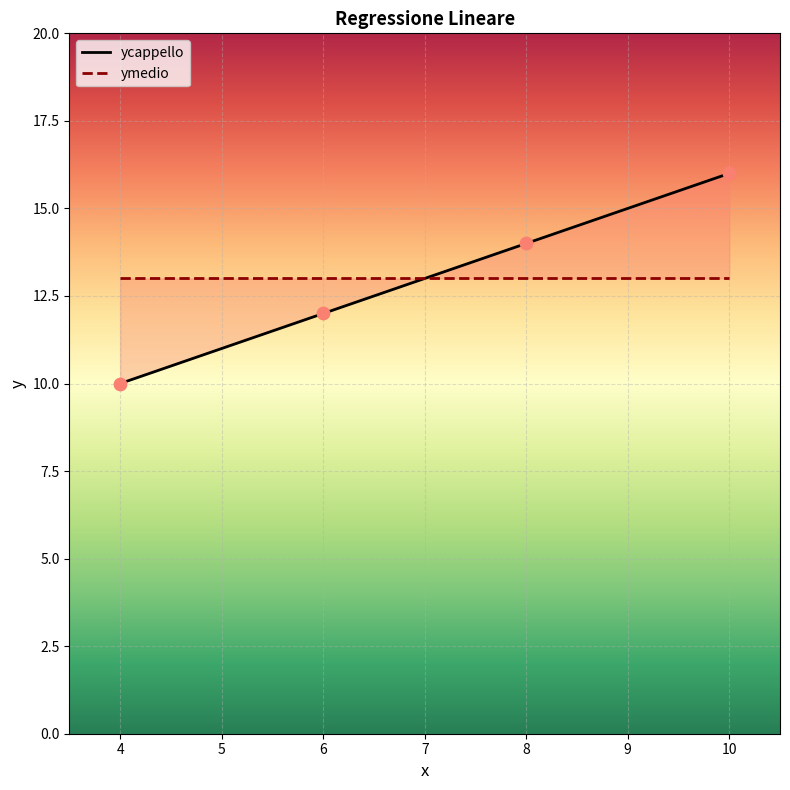

Which has a higher value, 10 or 8?

10